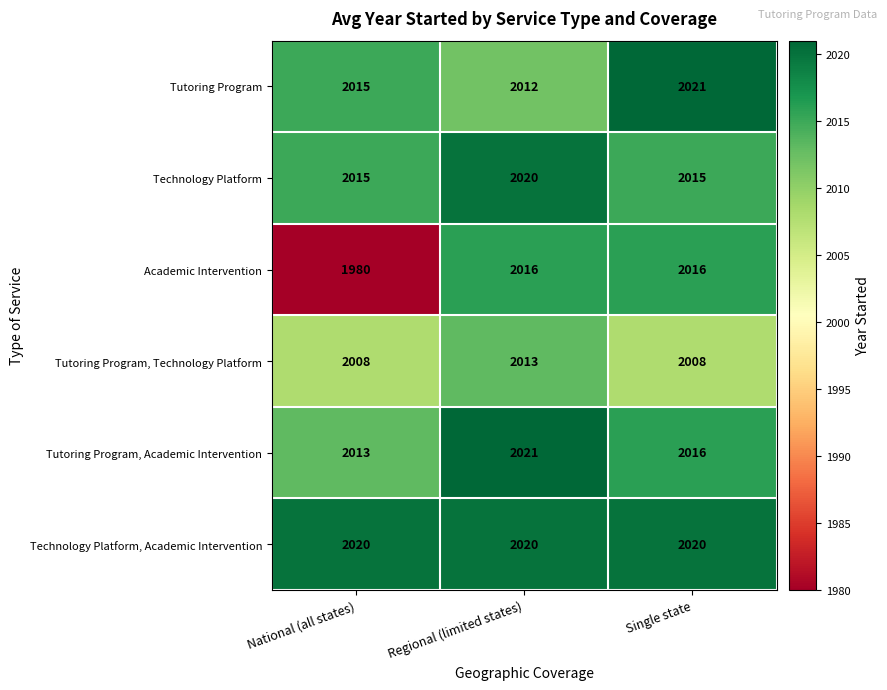

What is the maximum value shown in the chart?

2021